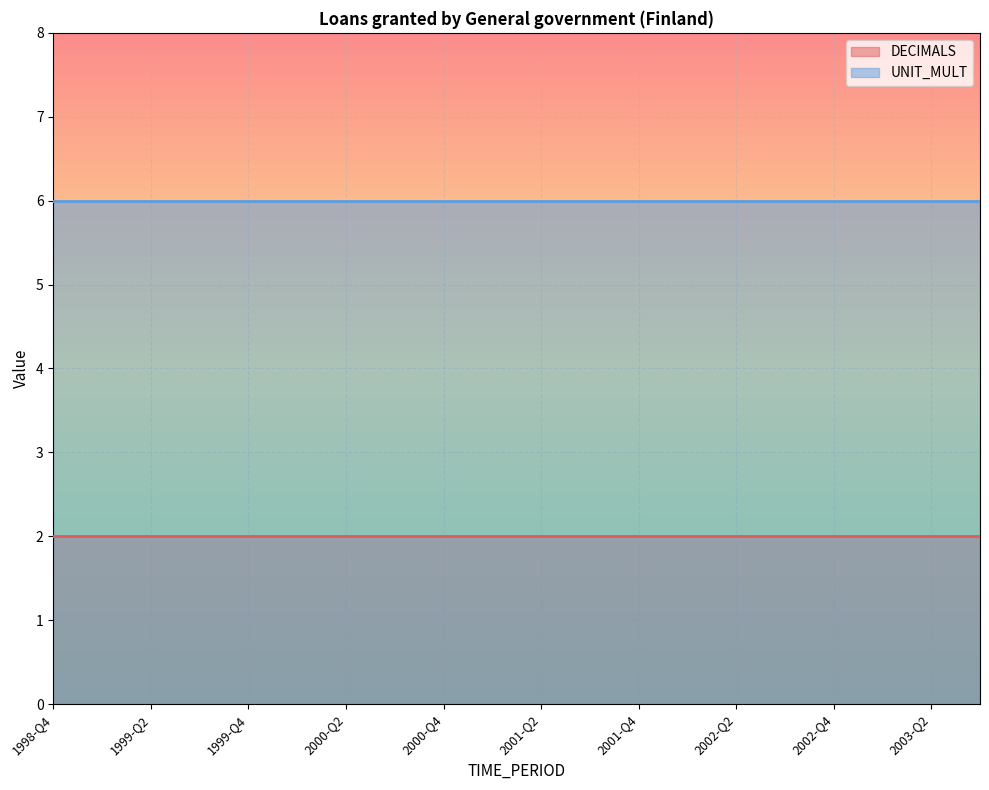

Is it true that DECIMALS equals 2 at 2002-Q4?

True